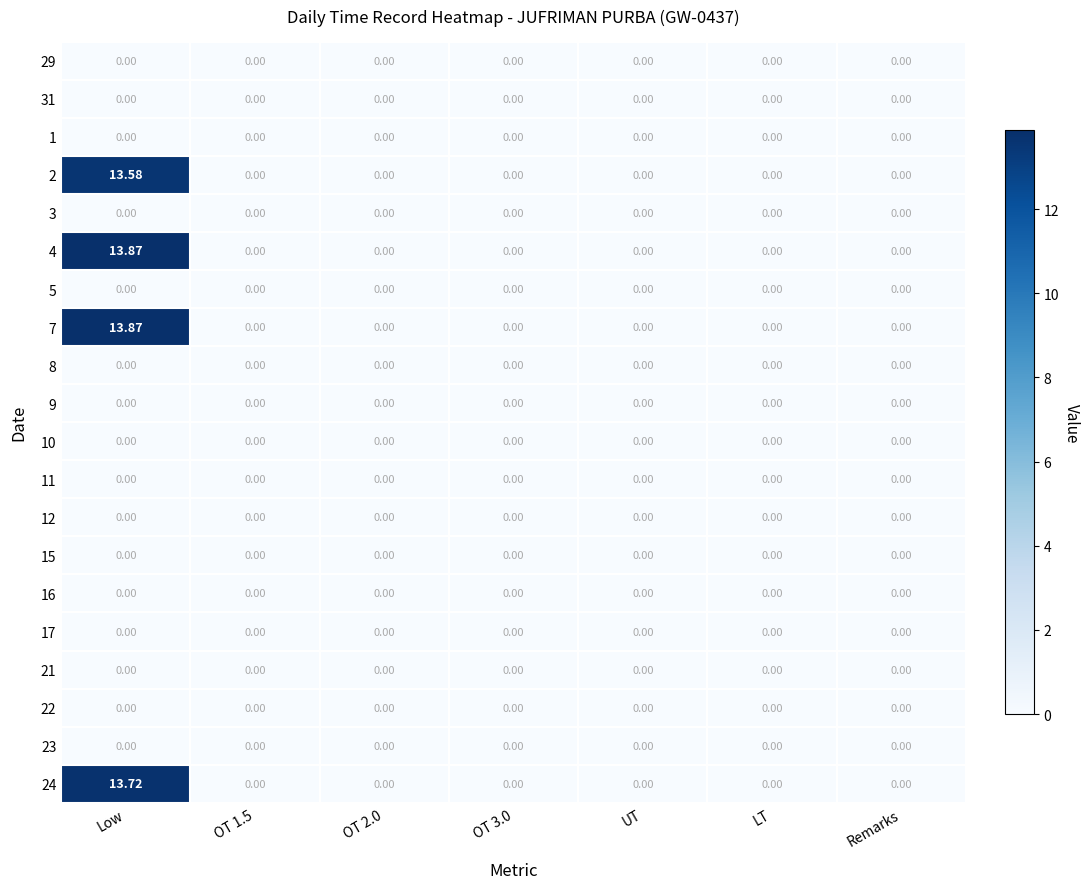

At which category does the chart reach its peak across all series?

Low